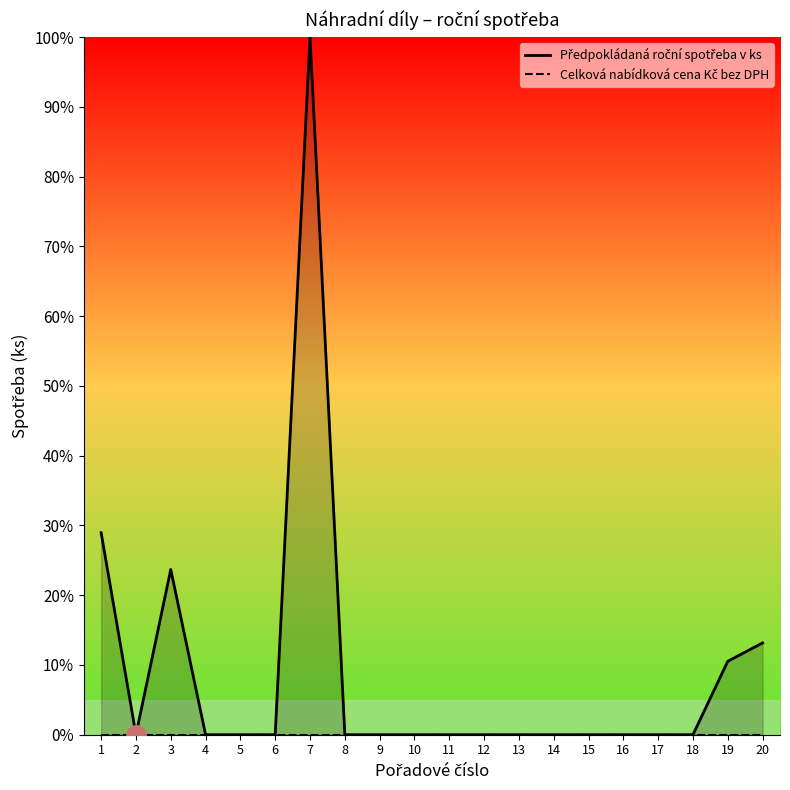

Which series changed the most between 11 and 20?

Předpokládaná roční spotřeba v ks